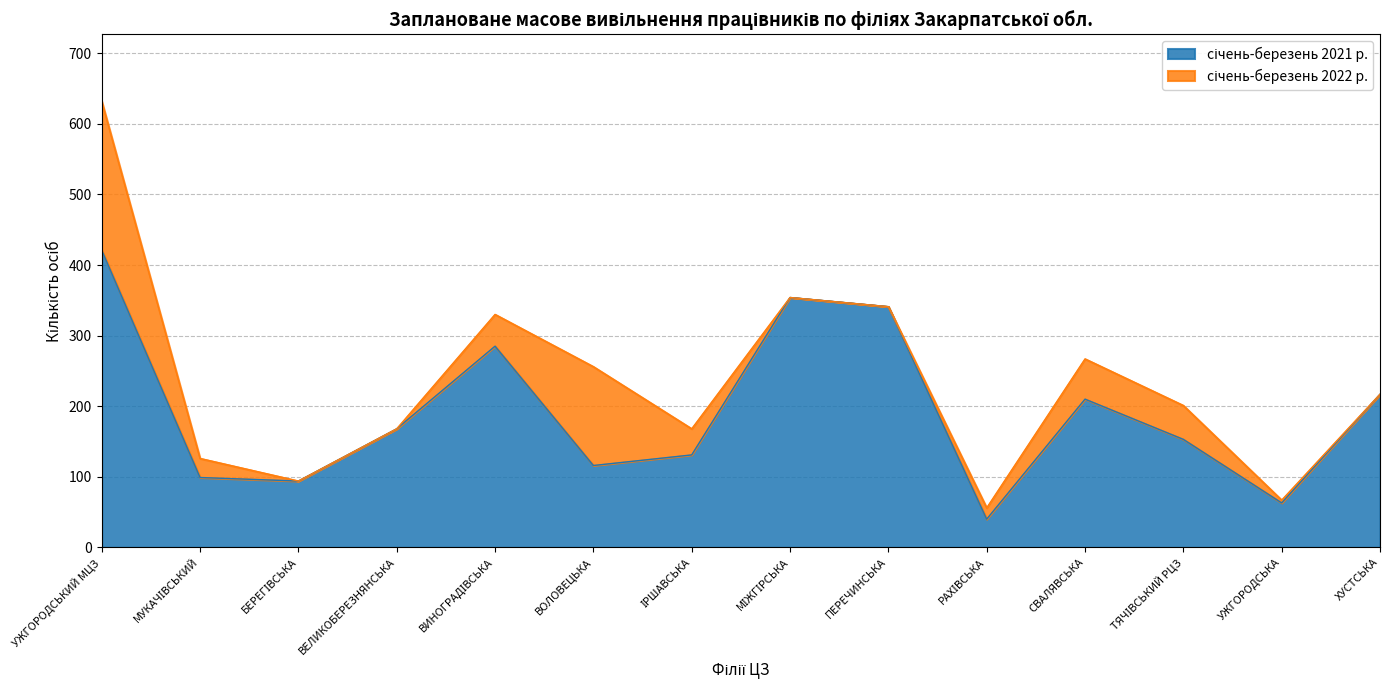

What is the sum of all values?

2692